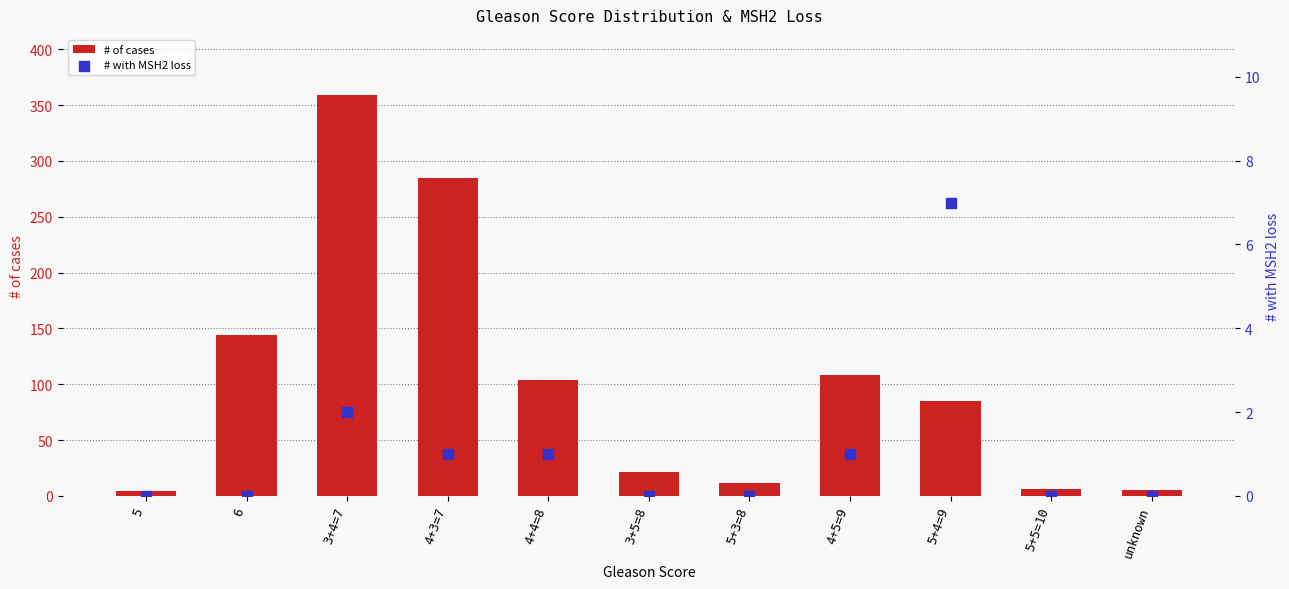

What is the total value across all series at 6?

144